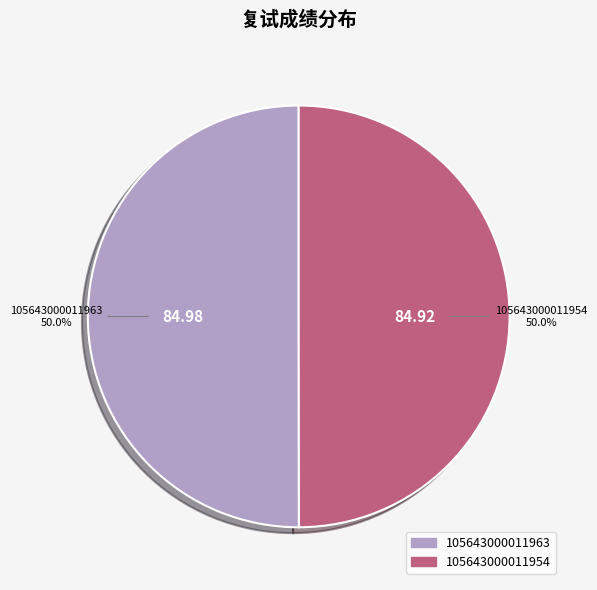

Combined, what portion of the pie is 105643000011954 and 105643000011963?

100.0%